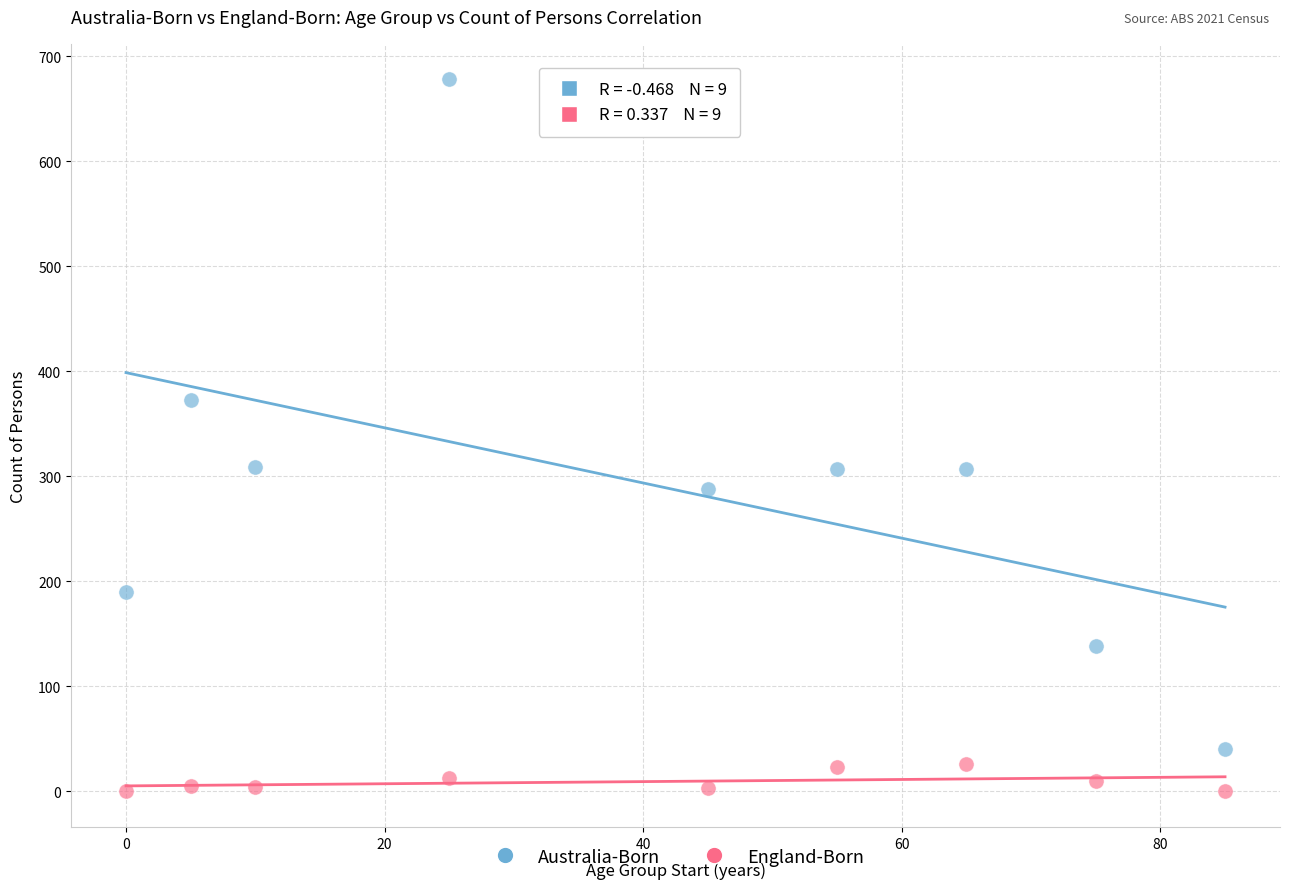

In the Australia-Born series, what Y value is closest to 359?

373